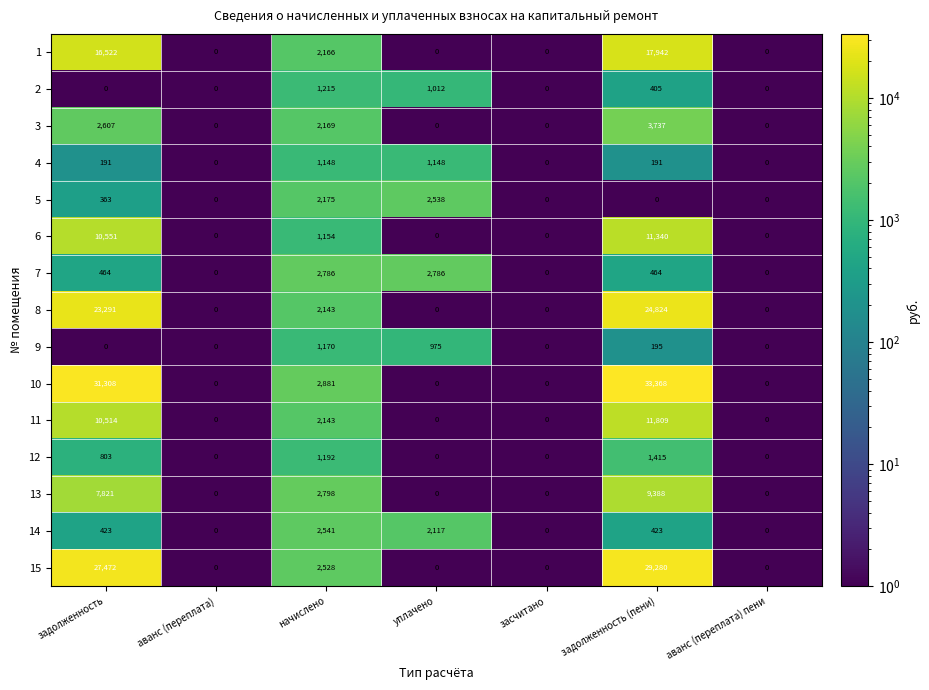

What is the total value across all series at уплачено?

10576